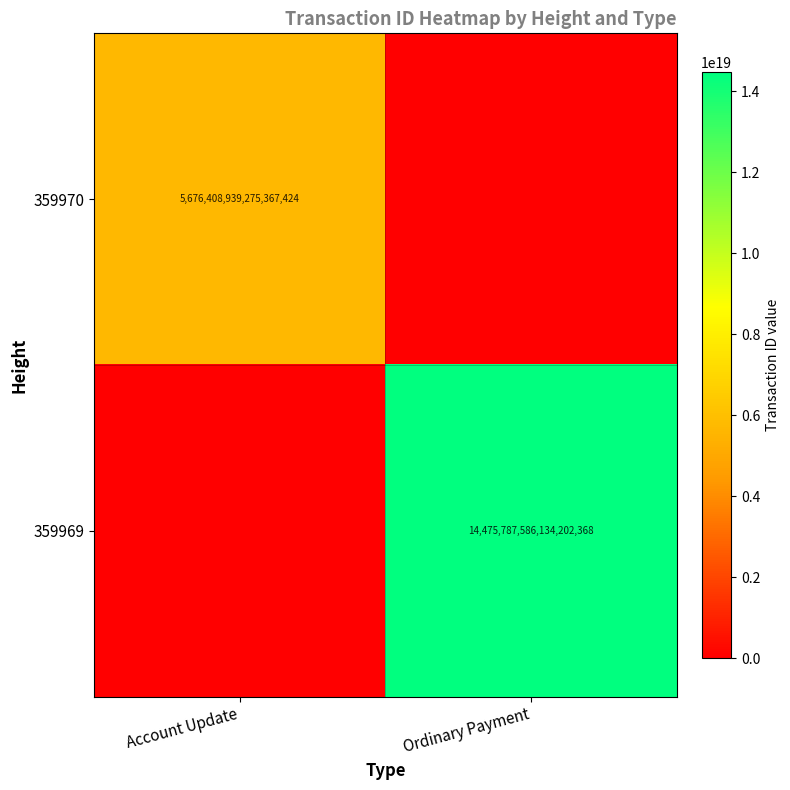

Is the value of 359970 at Account Update greater than the value of 359969 at Ordinary Payment?

No